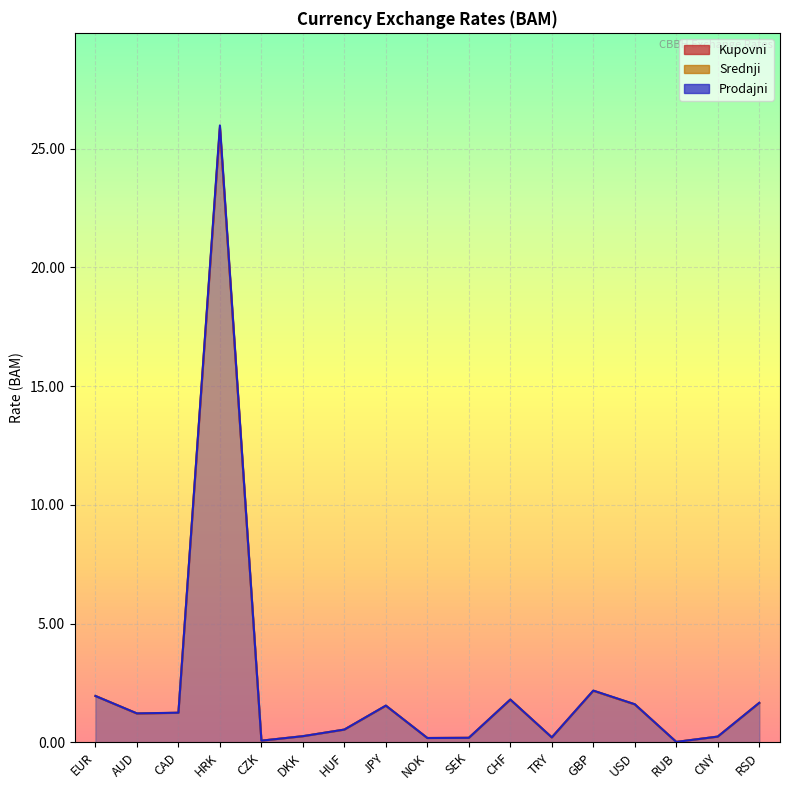

At SEK, list the series in order from smallest to largest.

Kupovni, Srednji, Prodajni